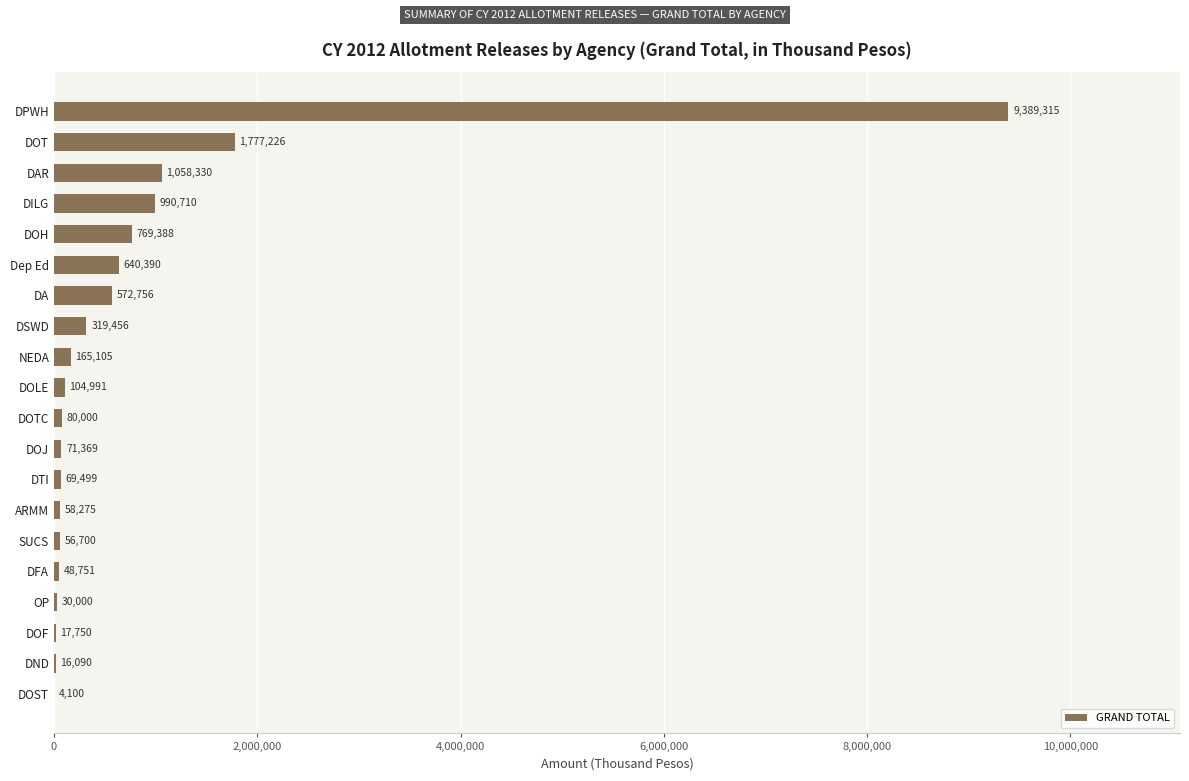

Which label corresponds to the largest value in the chart?

DPWH